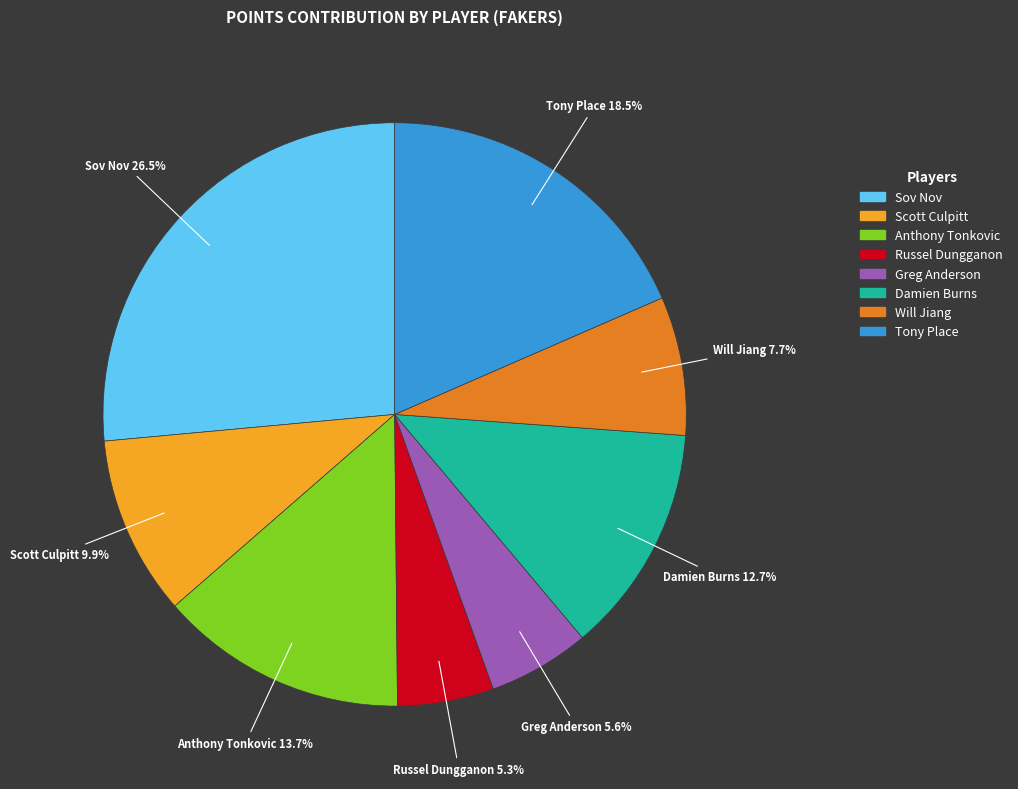

The Anthony Tonkovic slice represents 26% of the pie. True or false?

False